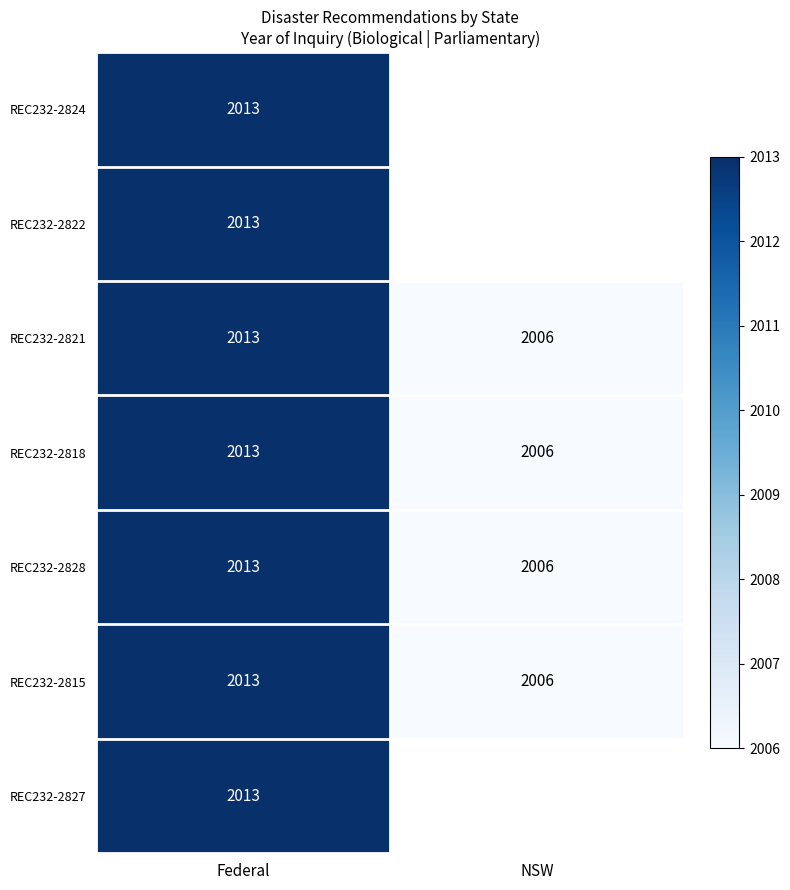

At which category is the sum across all series the highest?

Federal